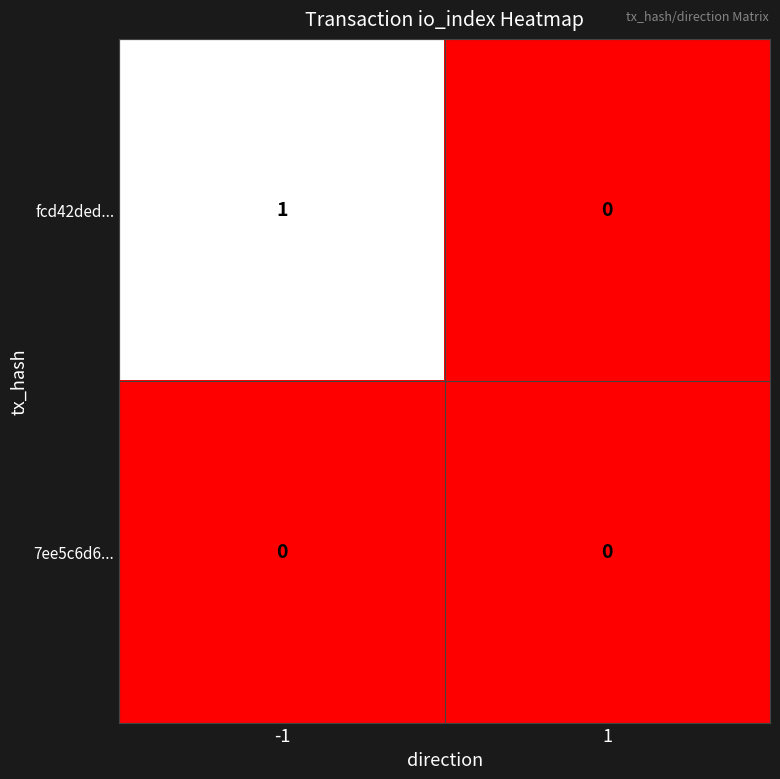

Which series changed the most between -1 and 1?

fcd42ded...